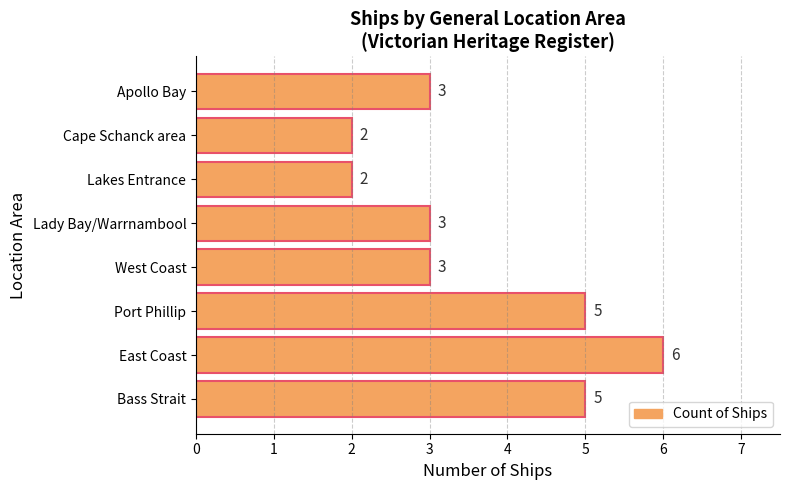

What is the ratio of the value at Bass Strait to the value at Lady Bay/Warrnambool?

1.7